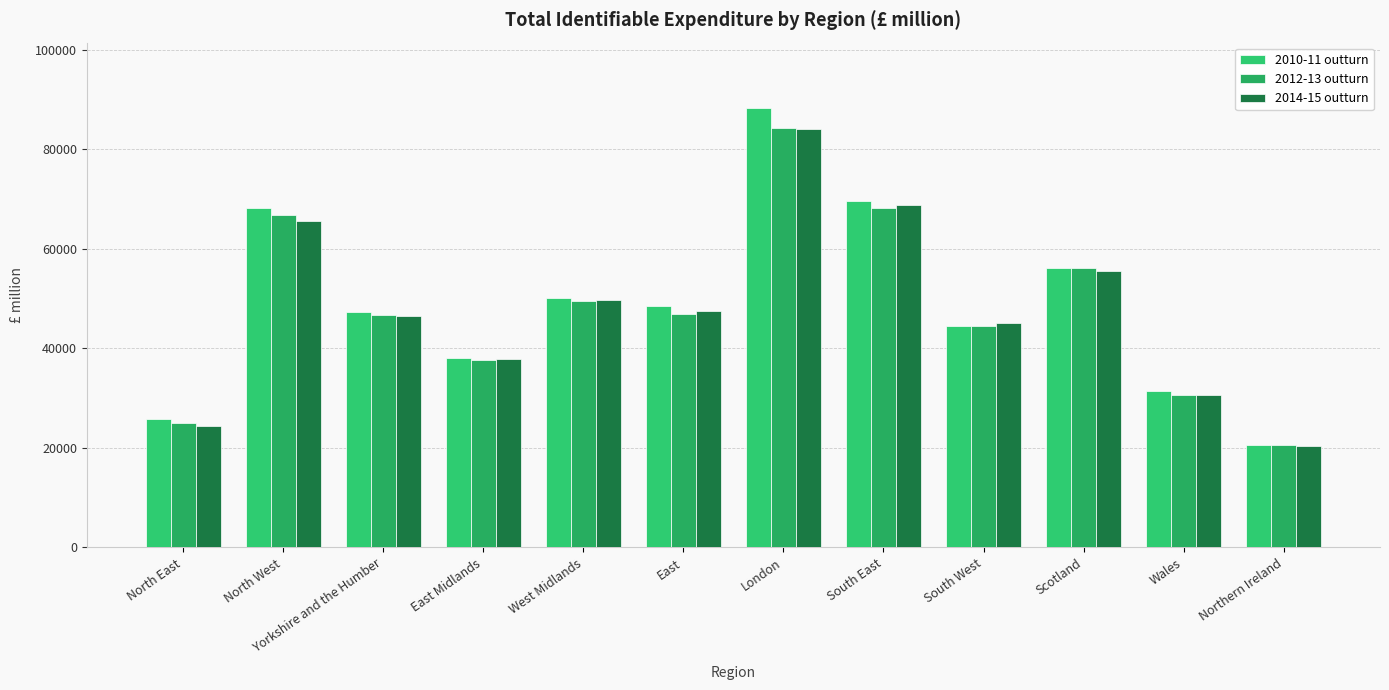

Reading left to right, extract all data points from this chart.

2010-11 outturn: North East=25849	North West=68222	Yorkshire and the Humber=47385	East Midlands=38065	West Midlands=50166	East=48541	London=88161	South East=69628	South West=44522	Scotland=56071	Wales=31410	Northern Ireland=20481
2012-13 outturn: North East=24984	North West=66810	Yorkshire and the Humber=46658	East Midlands=37675	West Midlands=49481	East=46915	London=84251	South East=68261	South West=44432	Scotland=56111	Wales=30656	Northern Ireland=20515
2014-15 outturn: North East=24478	North West=65599	Yorkshire and the Humber=46416	East Midlands=37835	West Midlands=49610	East=47429	London=84024	South East=68821	South West=44987	Scotland=55475	Wales=30624	Northern Ireland=20440